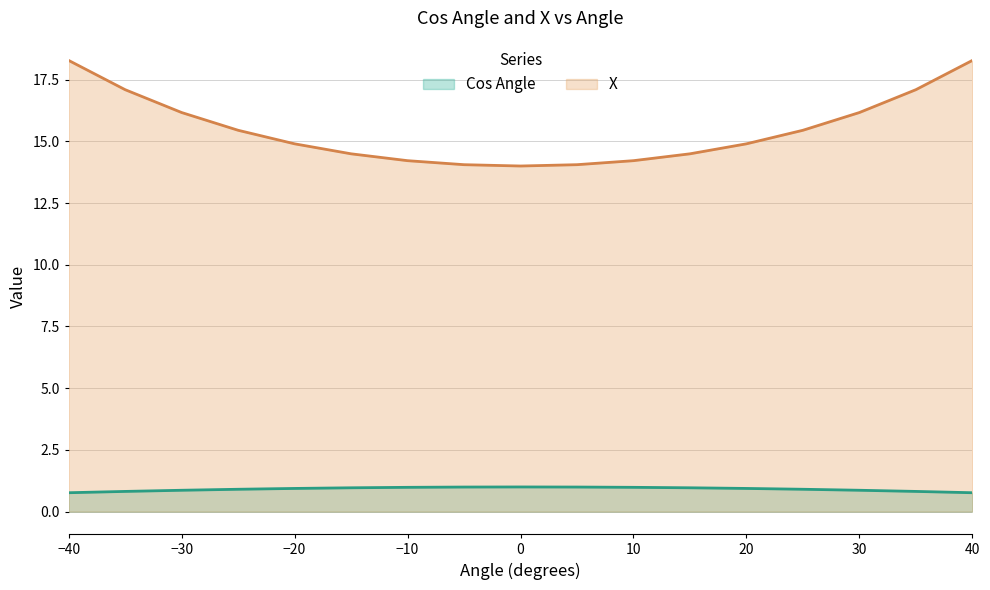

What is the sum of all Cos Angle values?

15.5